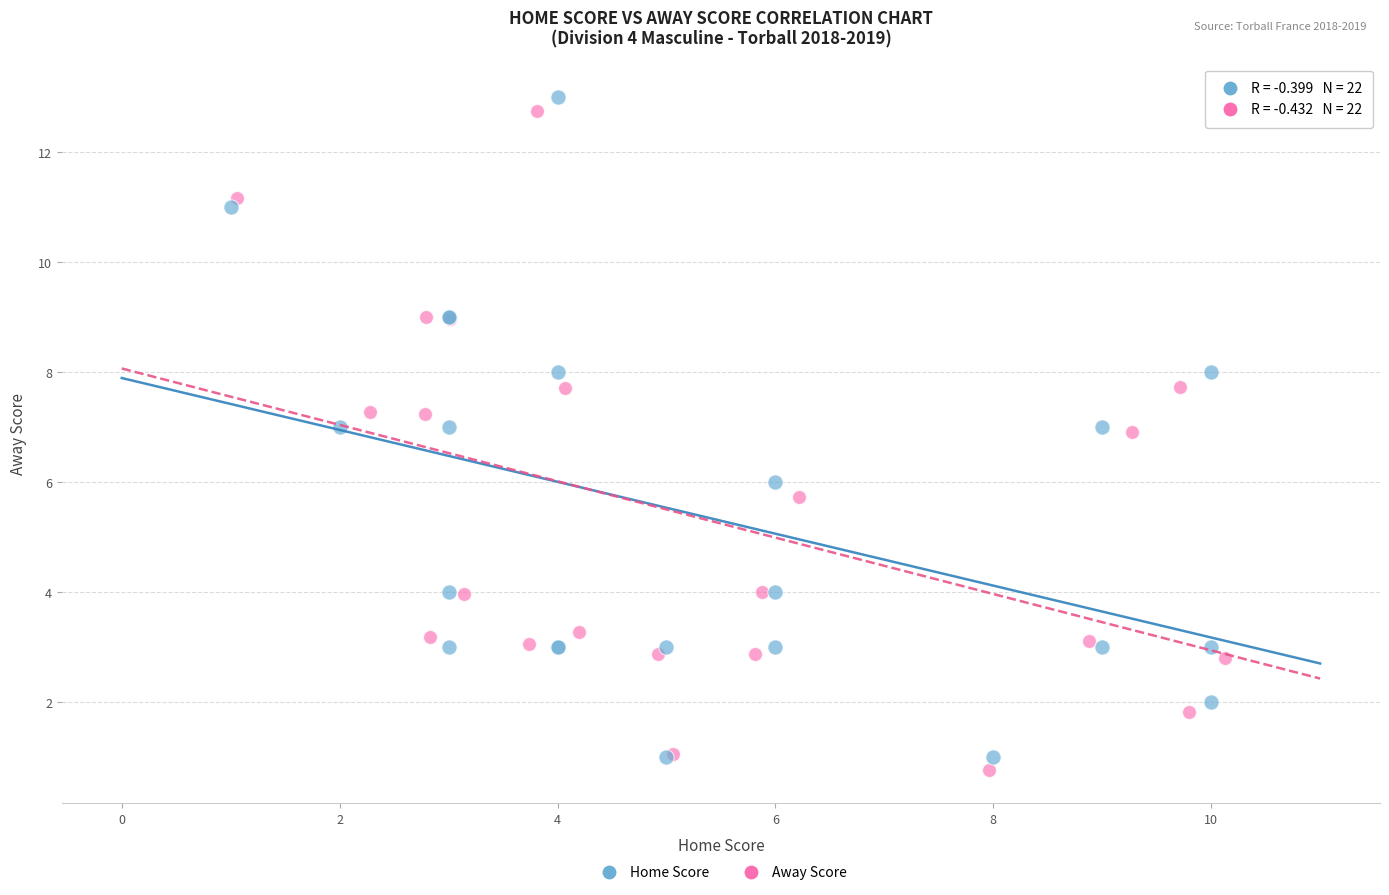

Which series contains the lowest Y value?

Away Score